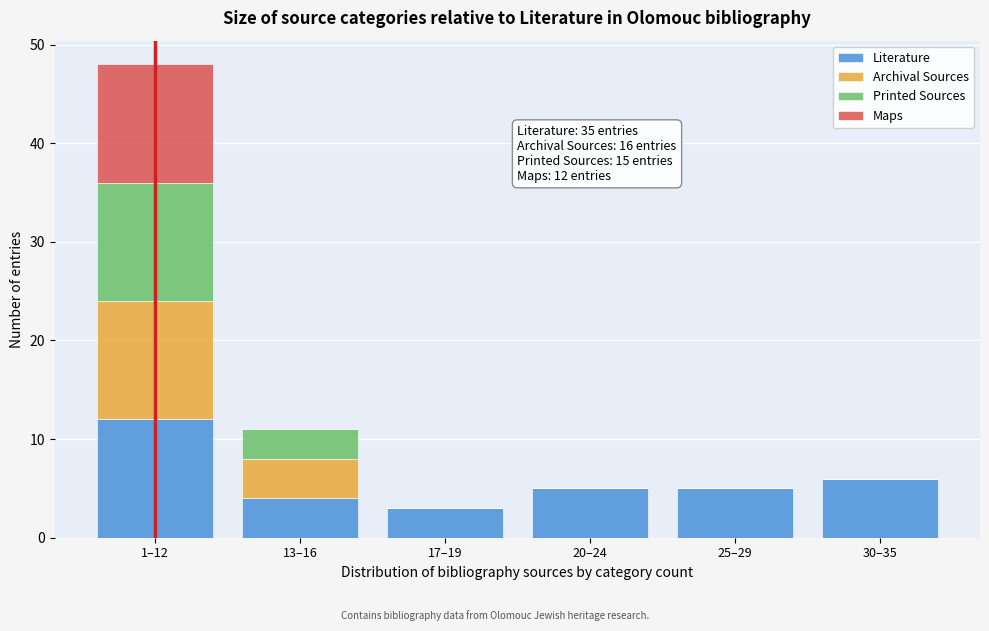

Reading right to left, what are the values for Literature?

30–35=6	25–29=5	20–24=5	17–19=3	13–16=4	1–12=12